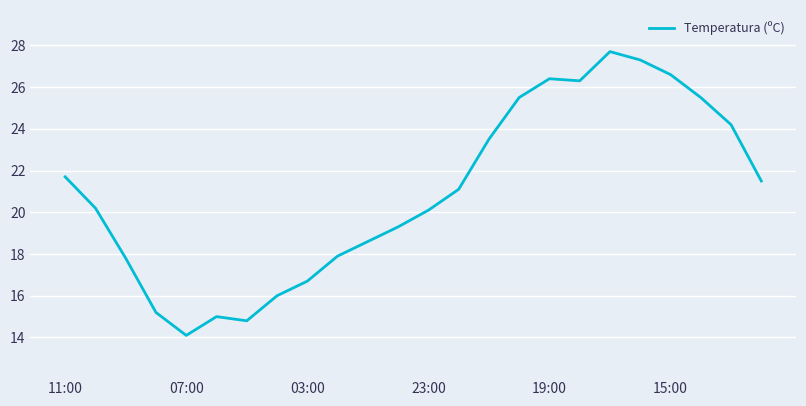

Reading left to right, list all the values displayed in this chart.

21.7	20.2	17.8	15.2	14.1	15.0	14.8	16.0	16.7	17.9	18.6	19.3	20.1	21.1	23.5	25.5	26.4	26.3	27.7	27.3	26.6	25.5	24.2	21.5